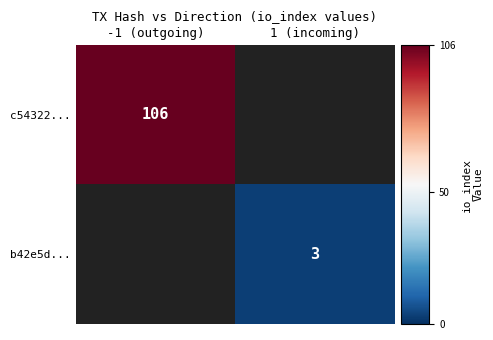

Is it true that c54322... equals 186 at -1 (outgoing)?

False